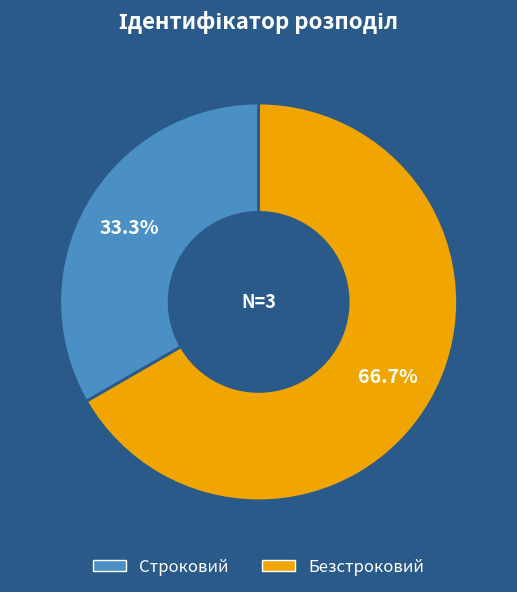

What percentage do Безстроковий and Строковий together represent?

100.0%